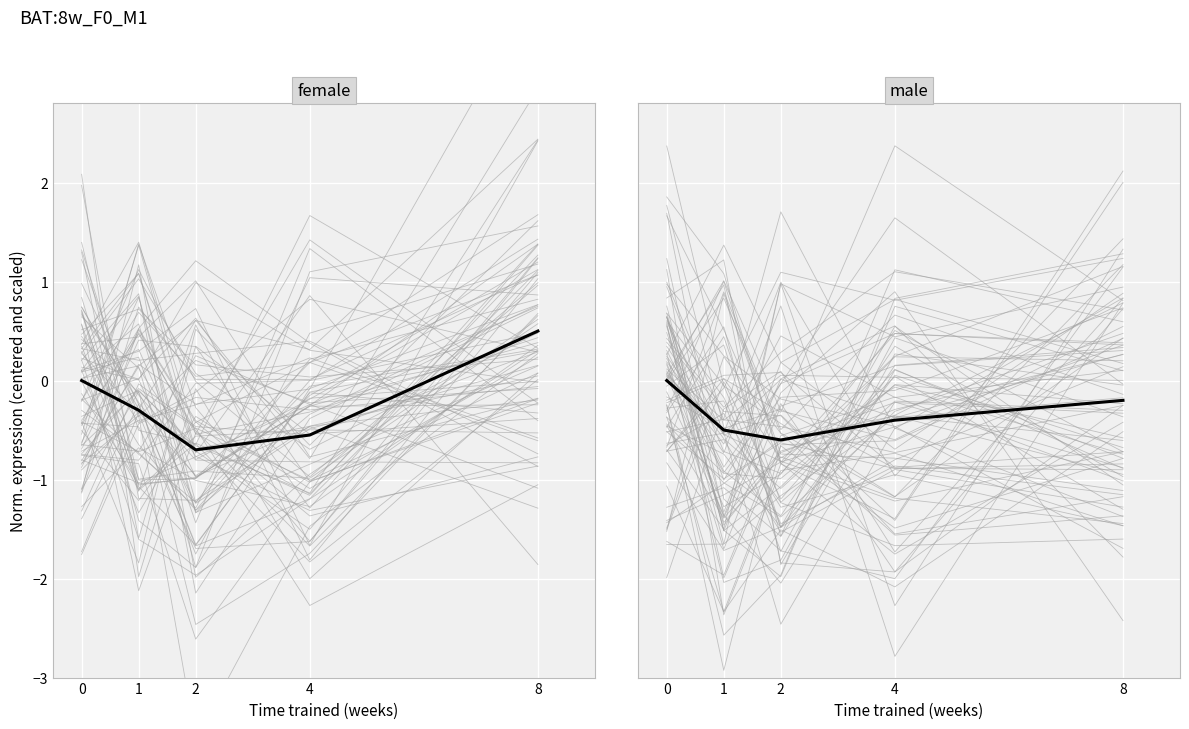

Does the chart display data point markers on the line(s)?

No